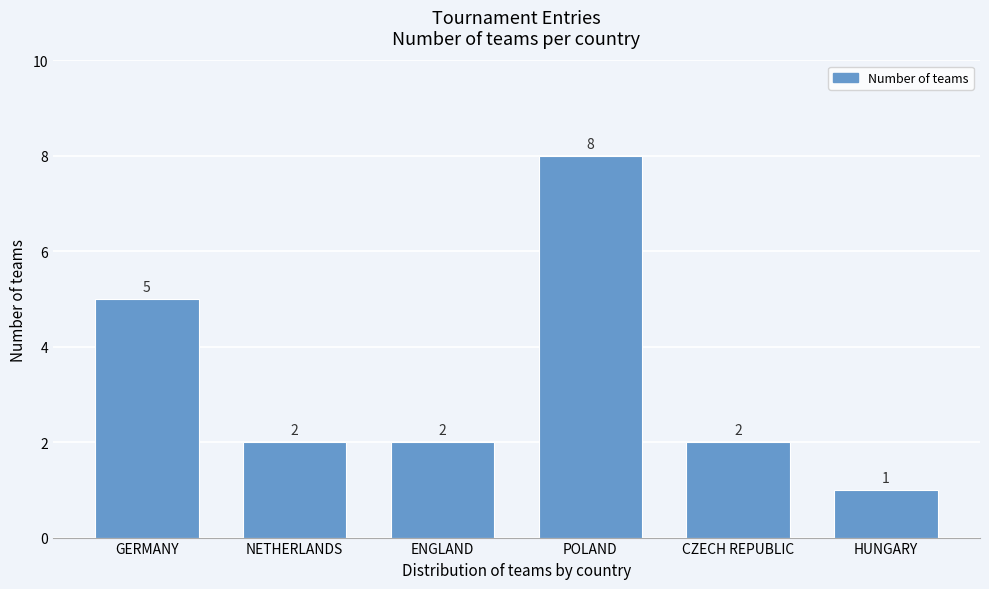

Reading left to right, extract all data points from this chart.

5	2	2	8	2	1